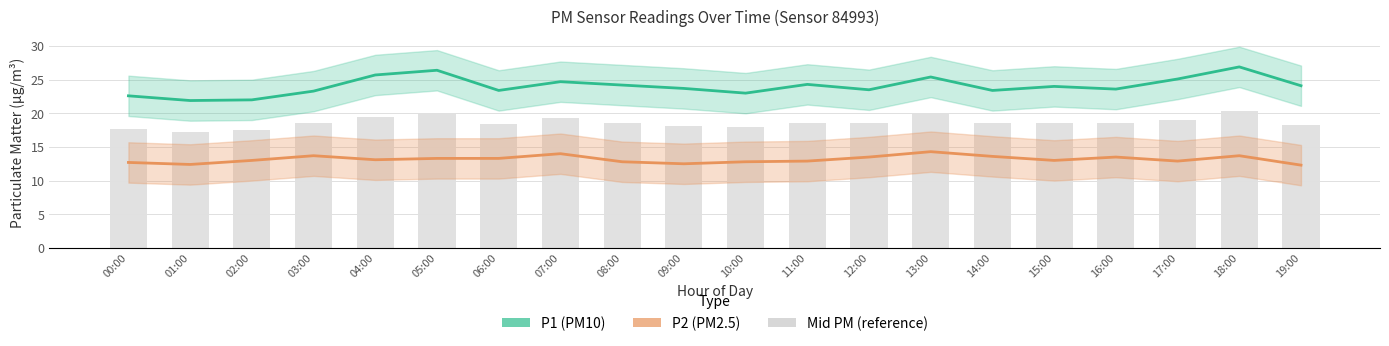

Which category has the lowest value in the Mid PM (reference) series?

01:00